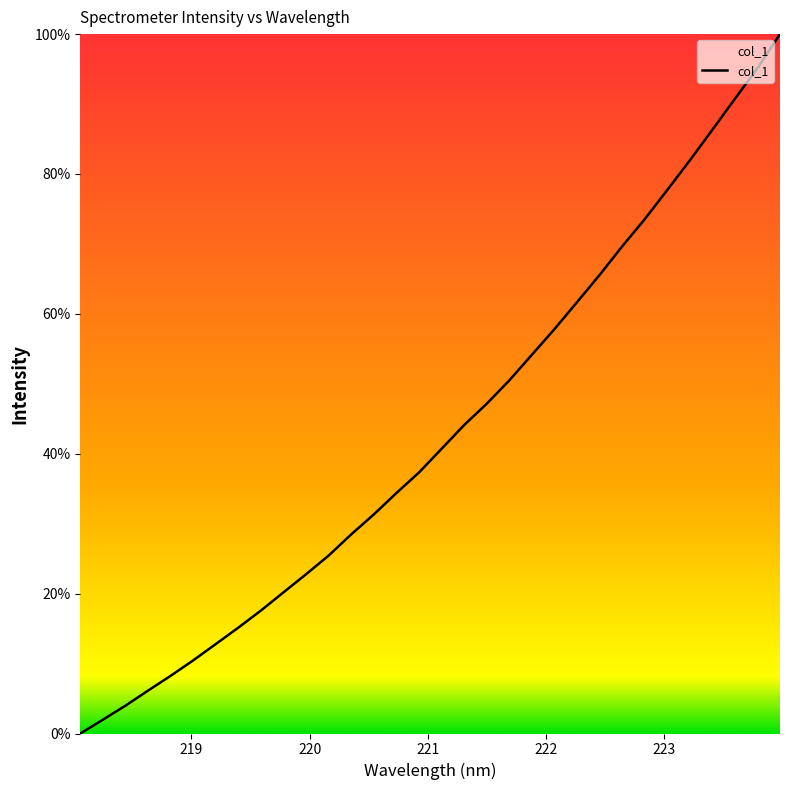

What is the maximum value shown in the chart?

100.0